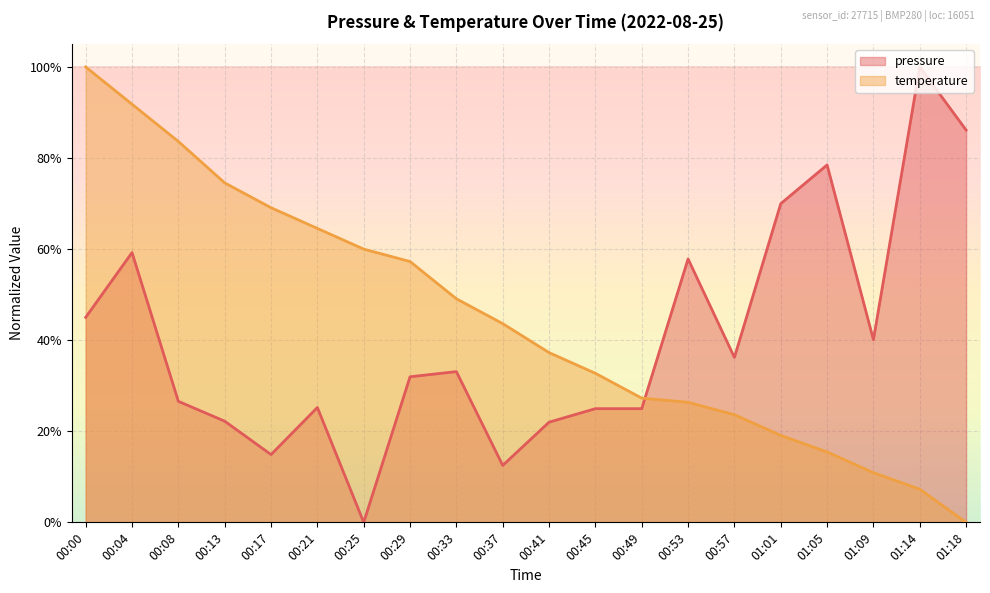

List the series in order of their overall mean, lowest first.

pressure, temperature